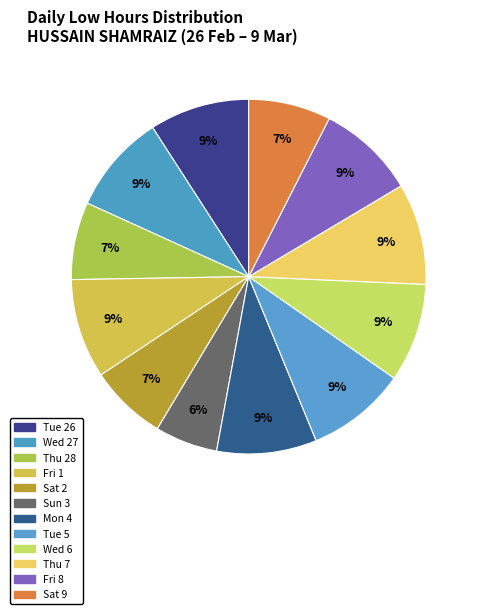

How many segments does this pie chart have?

12